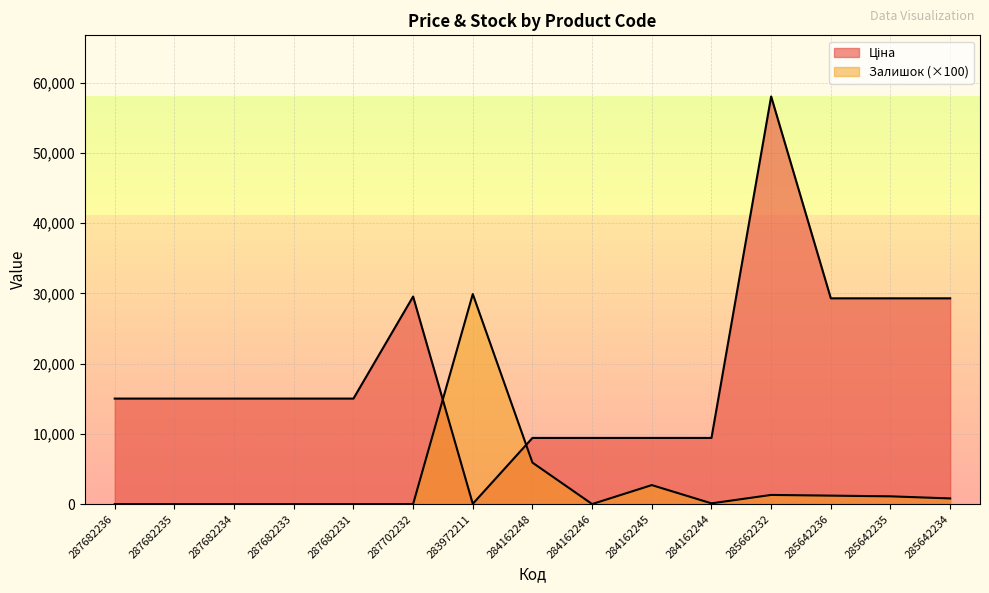

Where is Залишок nearest to the value 14950?

284162248